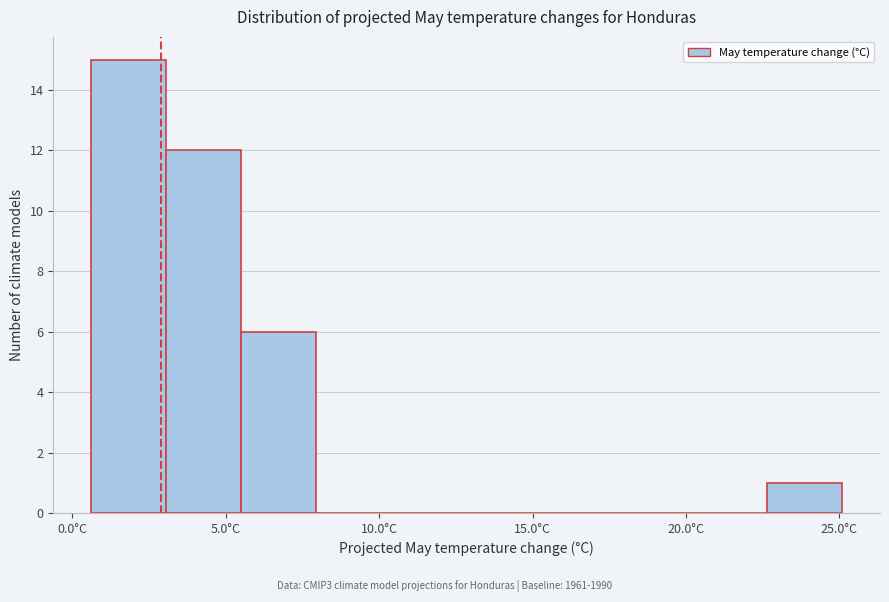

Over which range of the x-axis is the bar tallest?

0.60 to 3.05